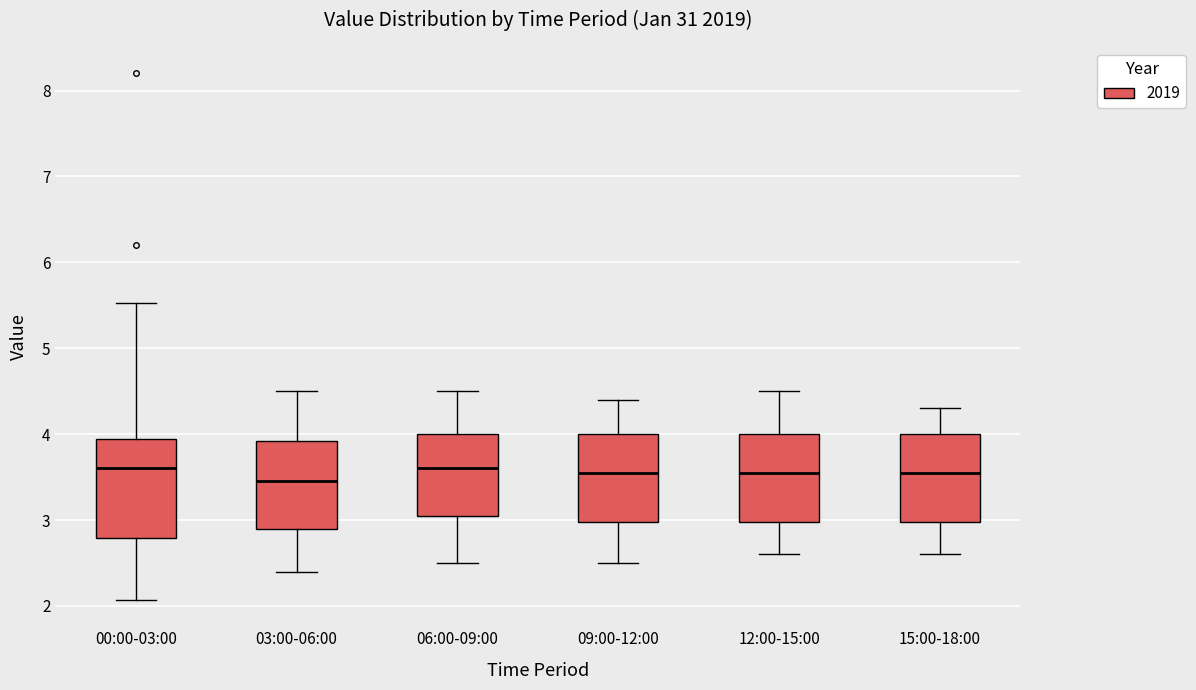

Reading left to right, read every box against the y-axis: the position of its median line, the range the box covers, and the ends of its whiskers. The values are not printed on the chart, so give them approximately, as read against the axis.

00:00-03:00: median 3.6, box 2.8 to 3.9, whiskers 2.1 to 5.5
03:00-06:00: median 3.5, box 2.9 to 3.9, whiskers 2.4 to 4.5
06:00-09:00: median 3.6, box 3.1 to 4.0, whiskers 2.5 to 4.5
09:00-12:00: median 3.6, box 3.0 to 4.0, whiskers 2.5 to 4.4
12:00-15:00: median 3.6, box 3.0 to 4.0, whiskers 2.6 to 4.5
15:00-18:00: median 3.6, box 3.0 to 4.0, whiskers 2.6 to 4.3